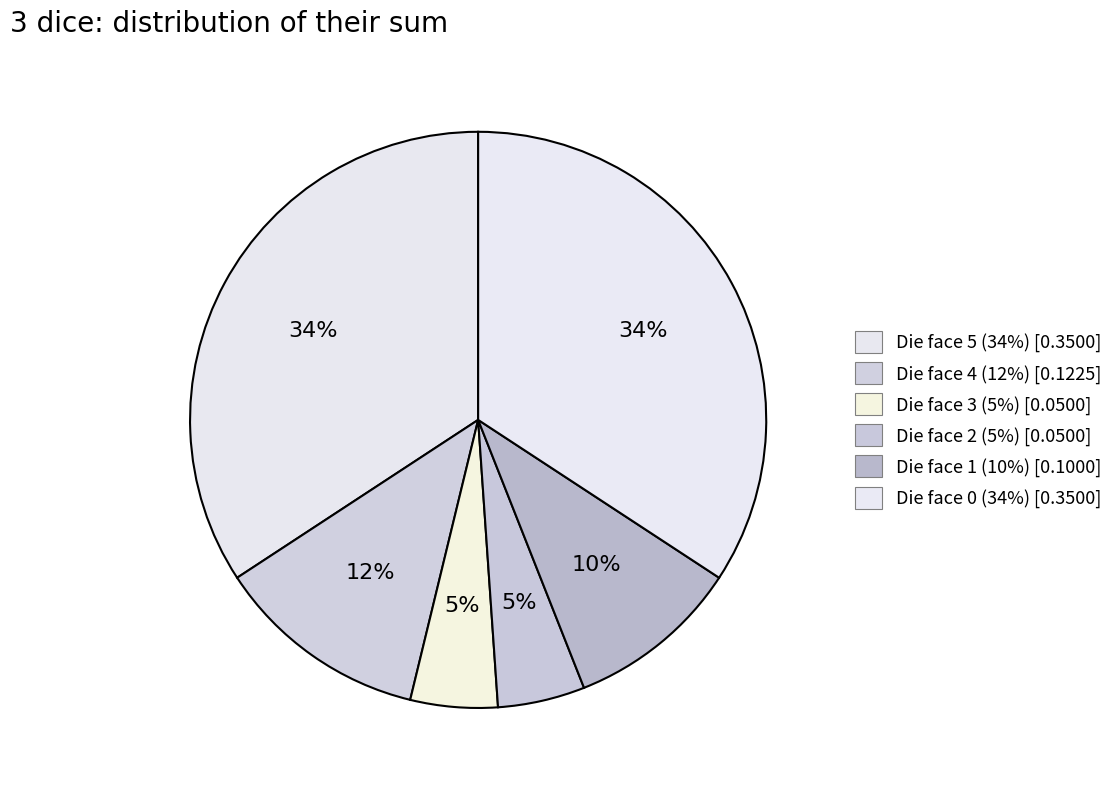

Does any single category account for the majority?

No